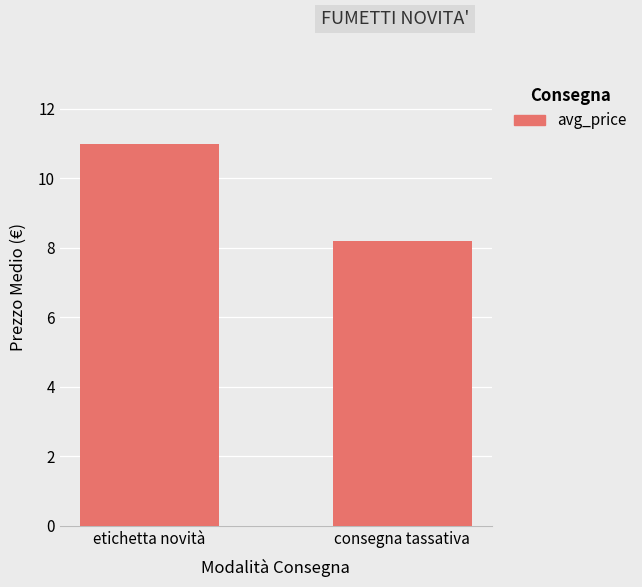

At which label is the value closest to 9?

consegna tassativa